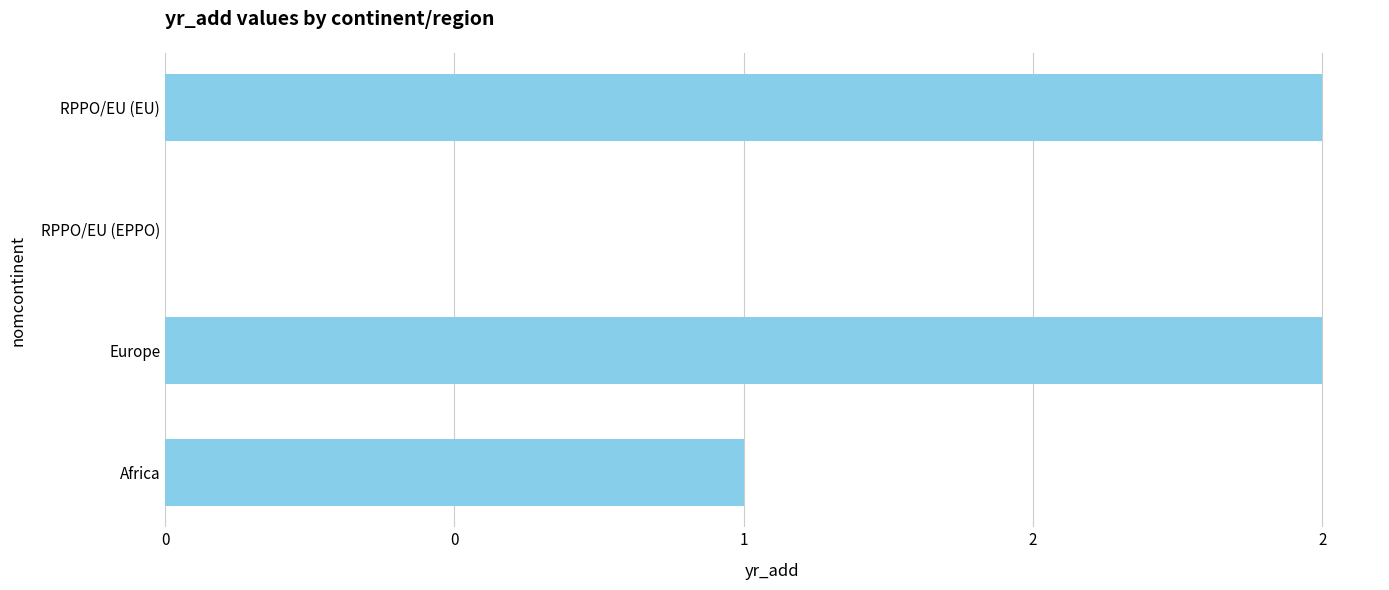

How many values are between 1 and 2?

3